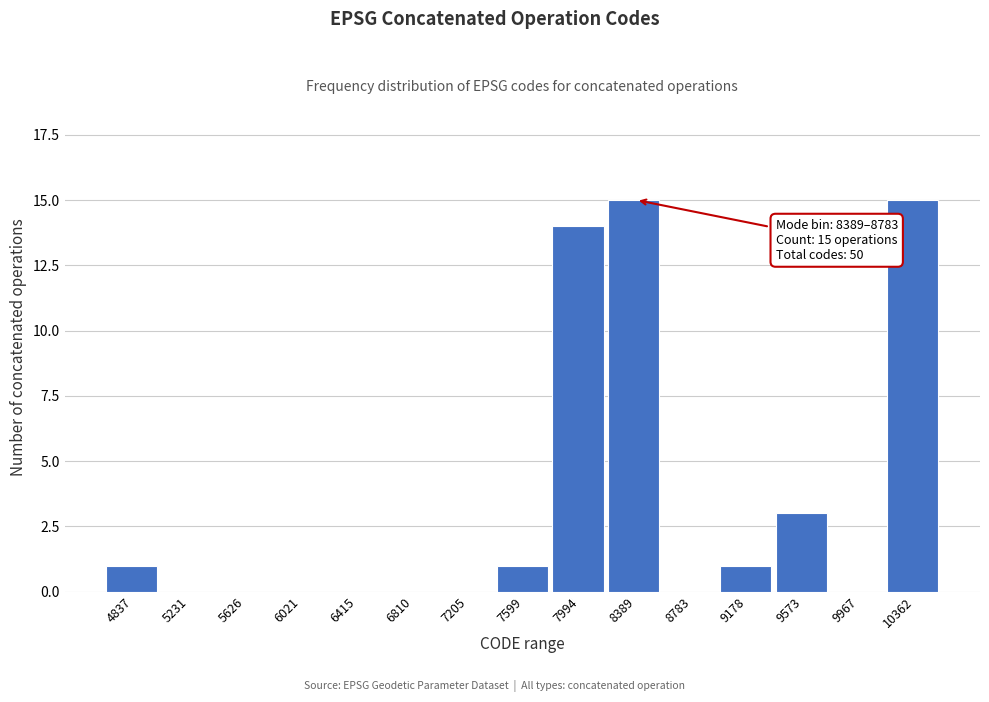

Reading left to right, list all the values displayed in this chart.

4837=1	5231=0	5626=0	6021=0	6415=0	6810=0	7205=0	7599=1	7994=14	8389=15	8783=0	9178=1	9573=3	9967=0	10362=15